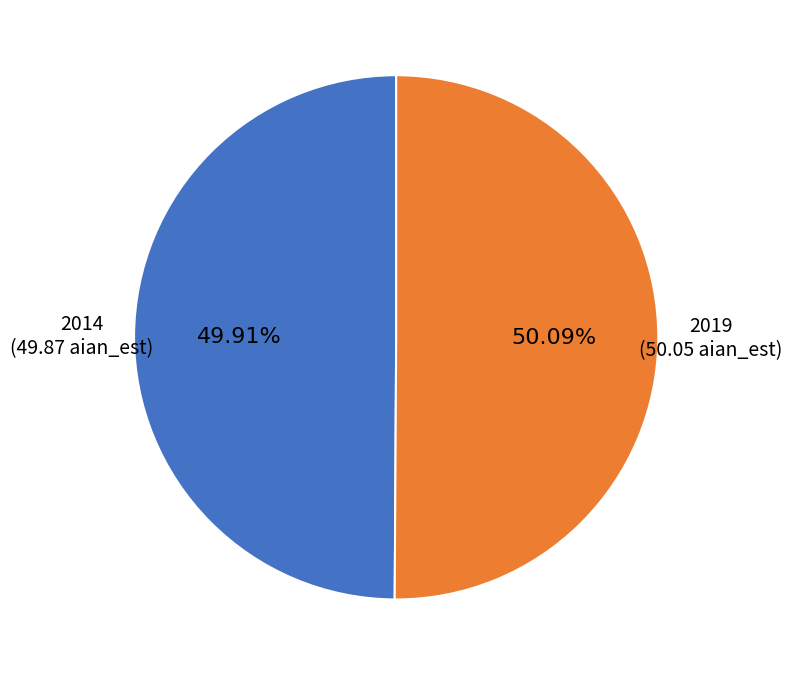

Count the number of slices in the pie.

2